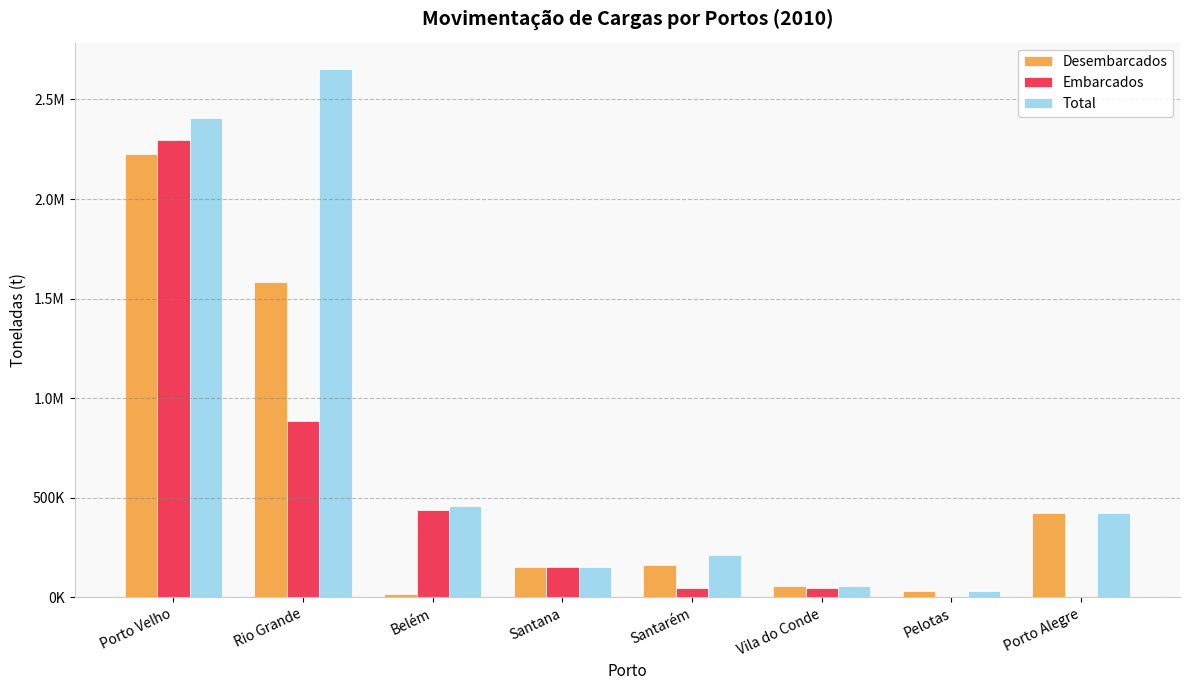

What are all the series names shown in the legend?

Desembarcados, Embarcados, Total